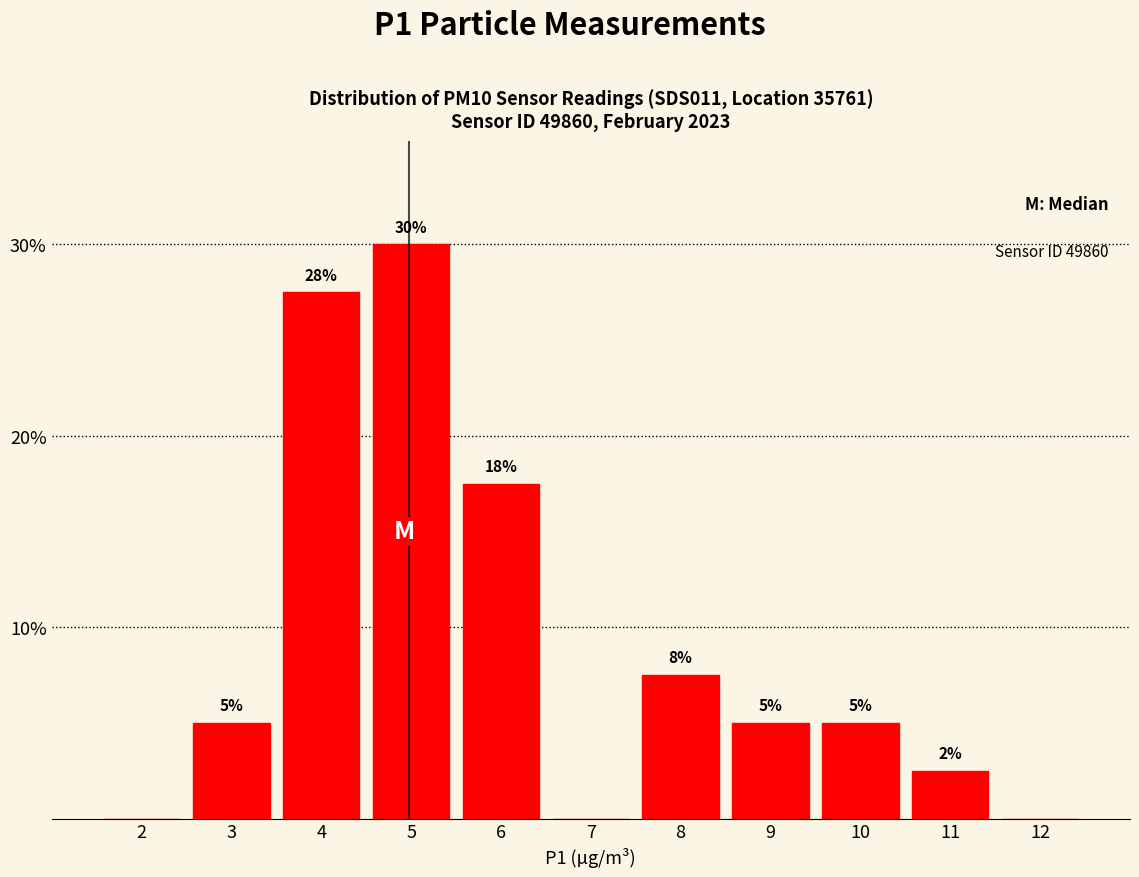

What is the change in value from 3 to 12?

-5.0